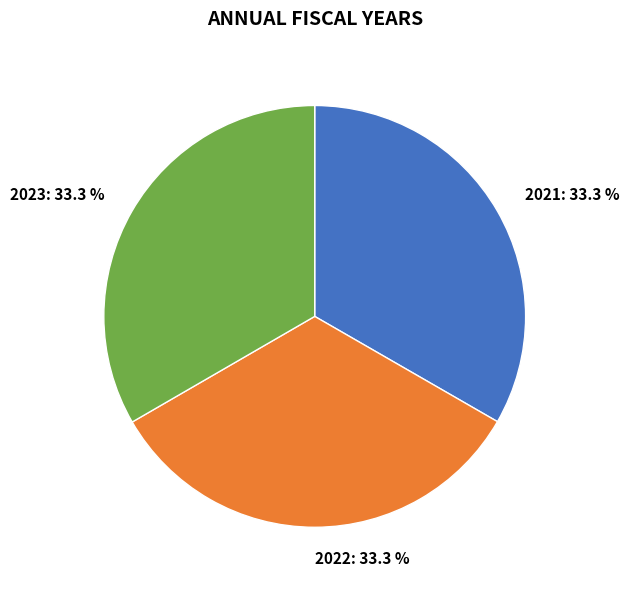

Does 2021 represent more than half of the total?

No